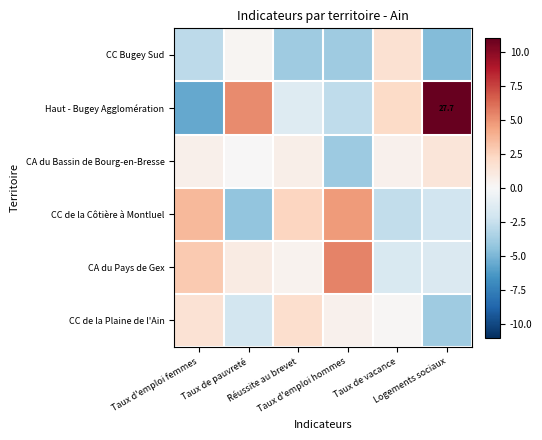

How many values in CA du Bassin de Bourg-en-Bresse are above zero?

5